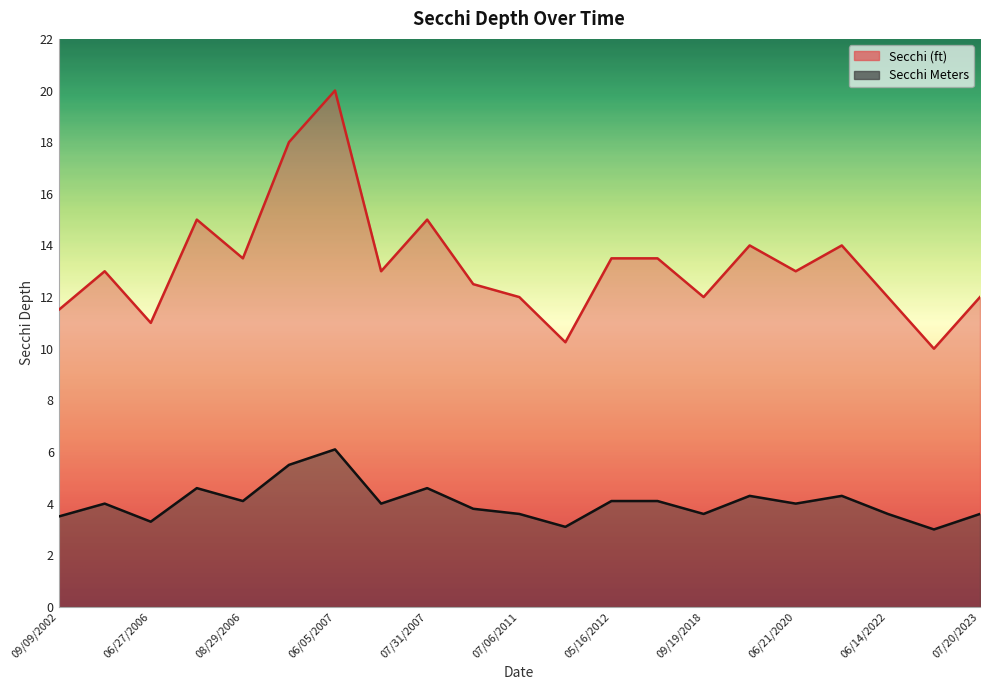

Which series has the largest total across all categories?

Secchi (ft)